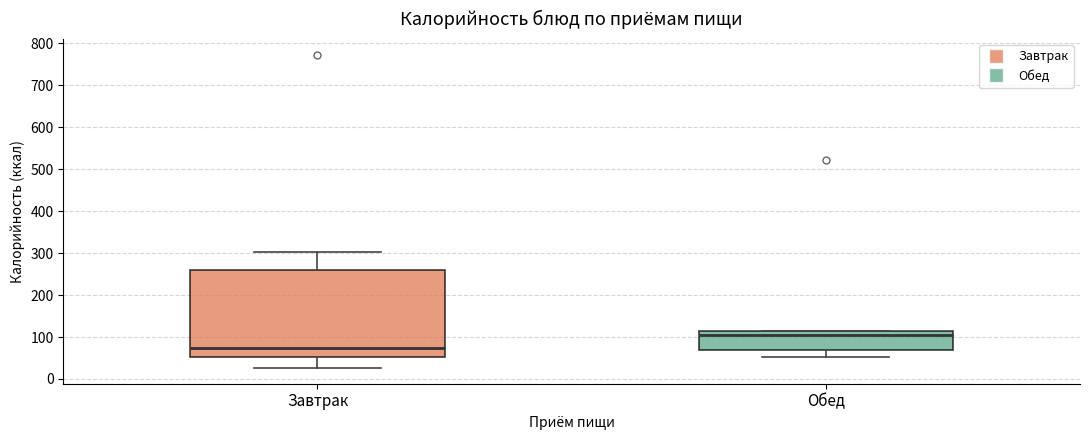

Reading left to right, transcribe this box plot: for each box, give where its median line is, the range the box spans, and where its two whiskers end, as read against the y-axis. The values are not printed on the chart, so give them approximately, as read against the axis.

Завтрак: median 70, box 50 to 260, whiskers 30 to 300
Обед: median 110 (just below the box's upper edge), box 70 to 110, whiskers 50 to 120